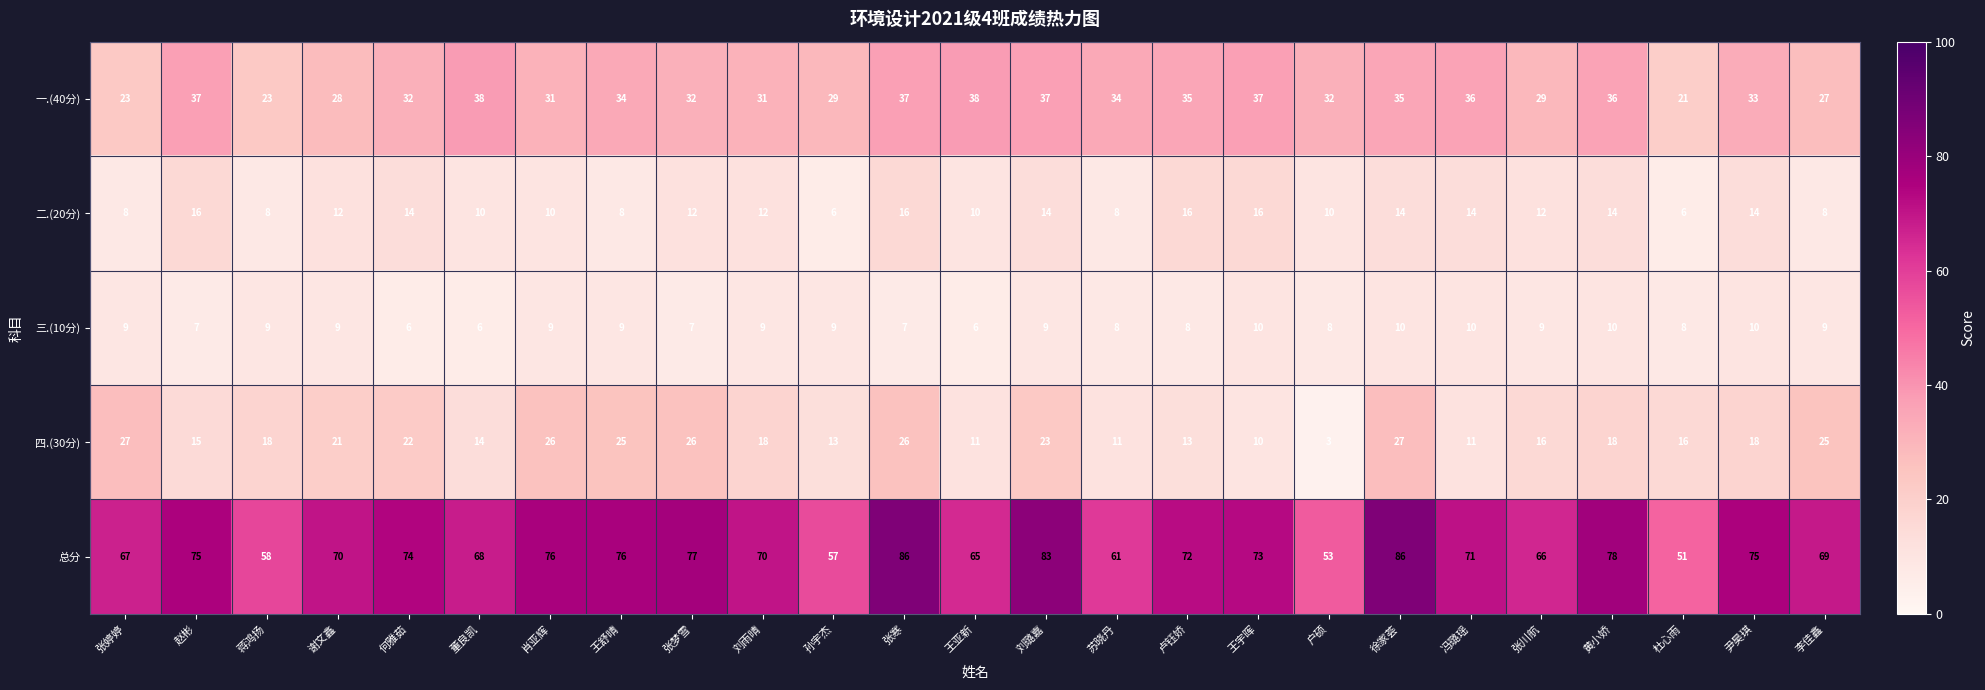

List the series in order of their peak value, highest first.

总分, 一.(40分), 四.(30分), 二.(20分), 三.(10分)